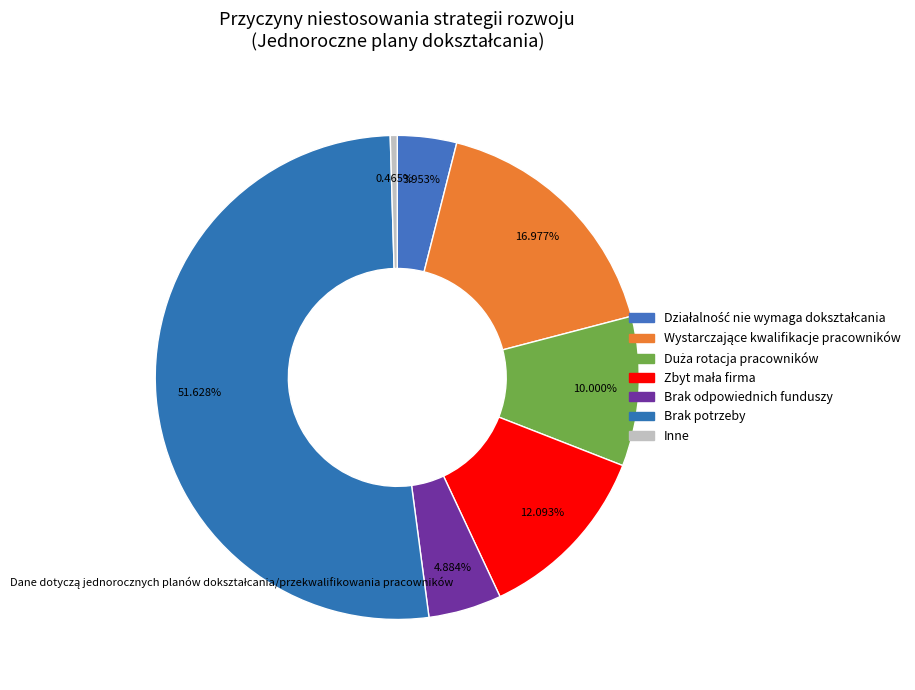

What is the largest slice in the pie chart?

Brak potrzeby